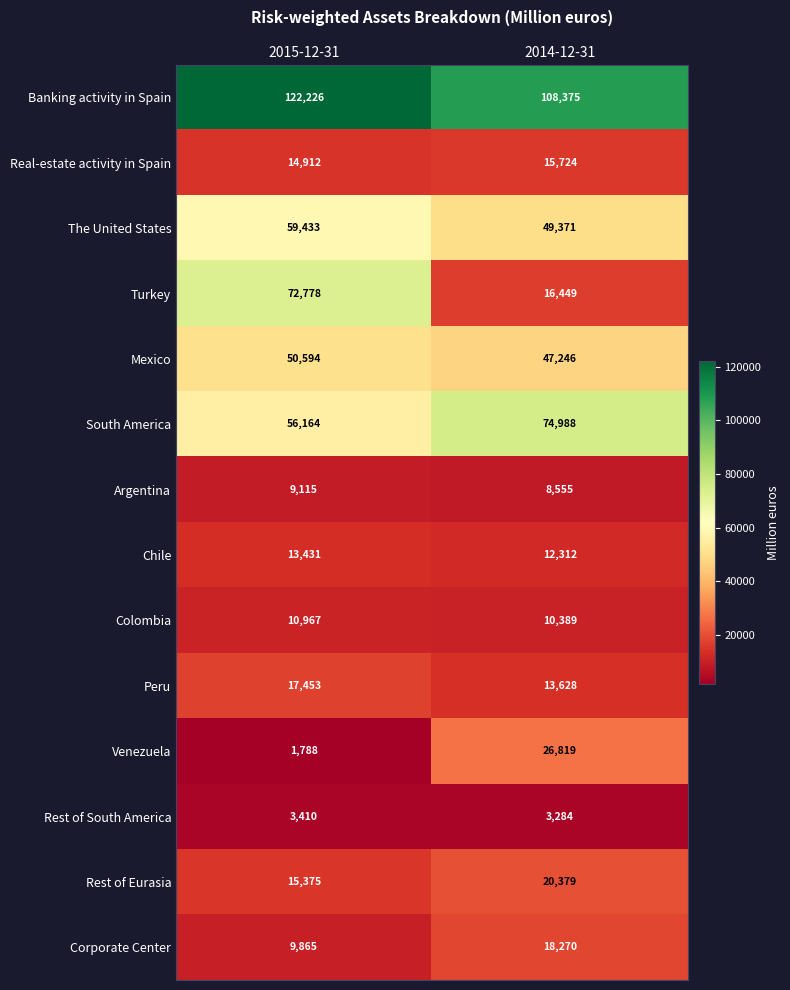

What is the sum of all Peru values?

31081